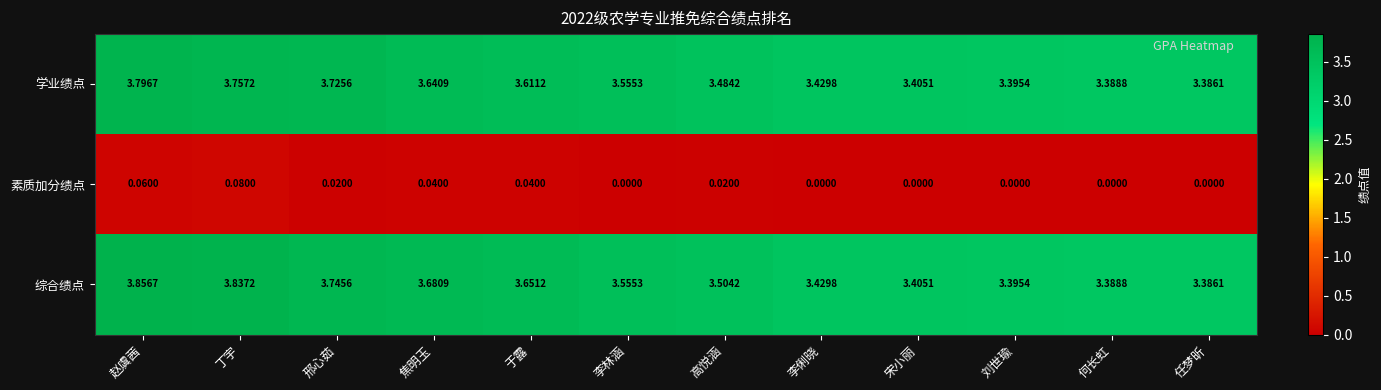

How many positive values does the 素质加分绩点 series have?

6